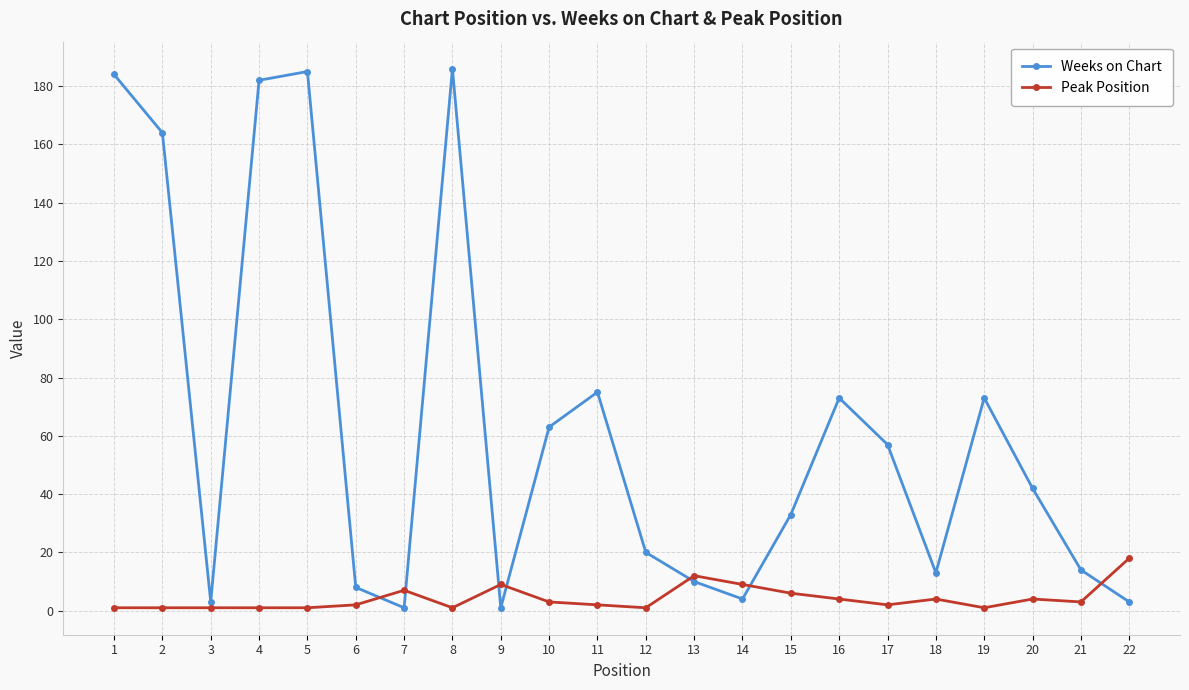

What is the maximum value for Weeks on Chart?

186